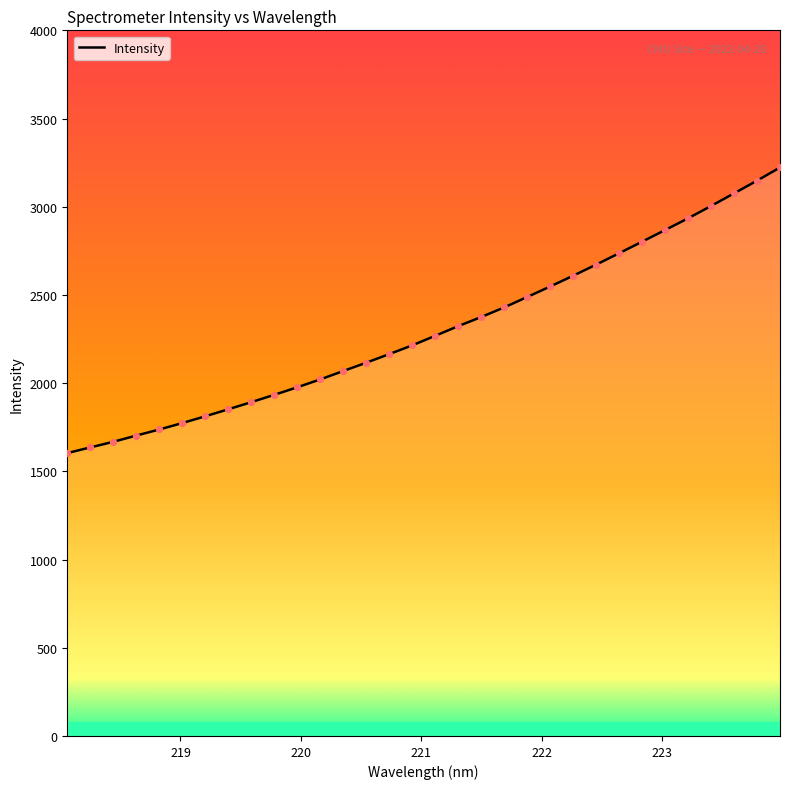

What is the difference between the maximum and minimum values?

1619.1